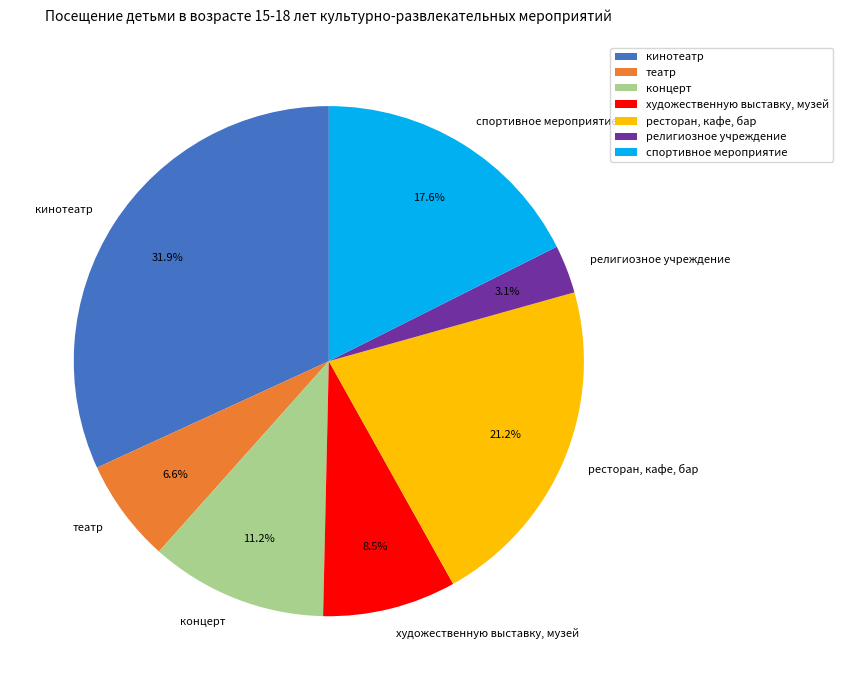

Count the number of slices in the pie.

7